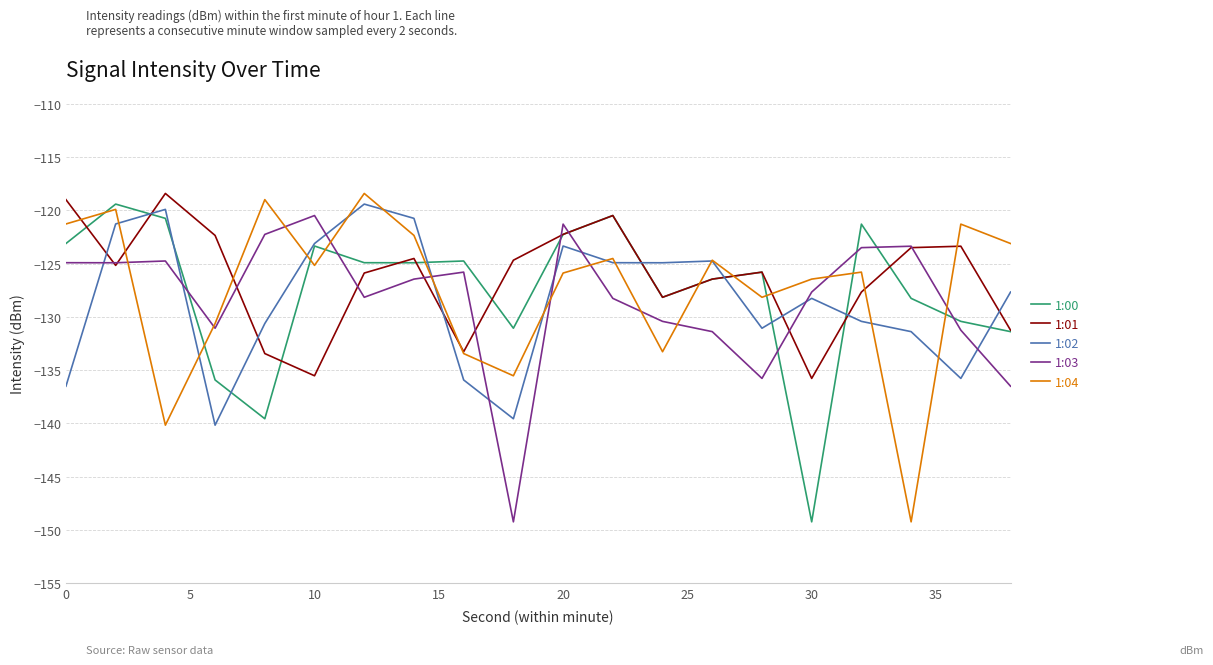

Which series has the largest range (max minus min)?

1:04